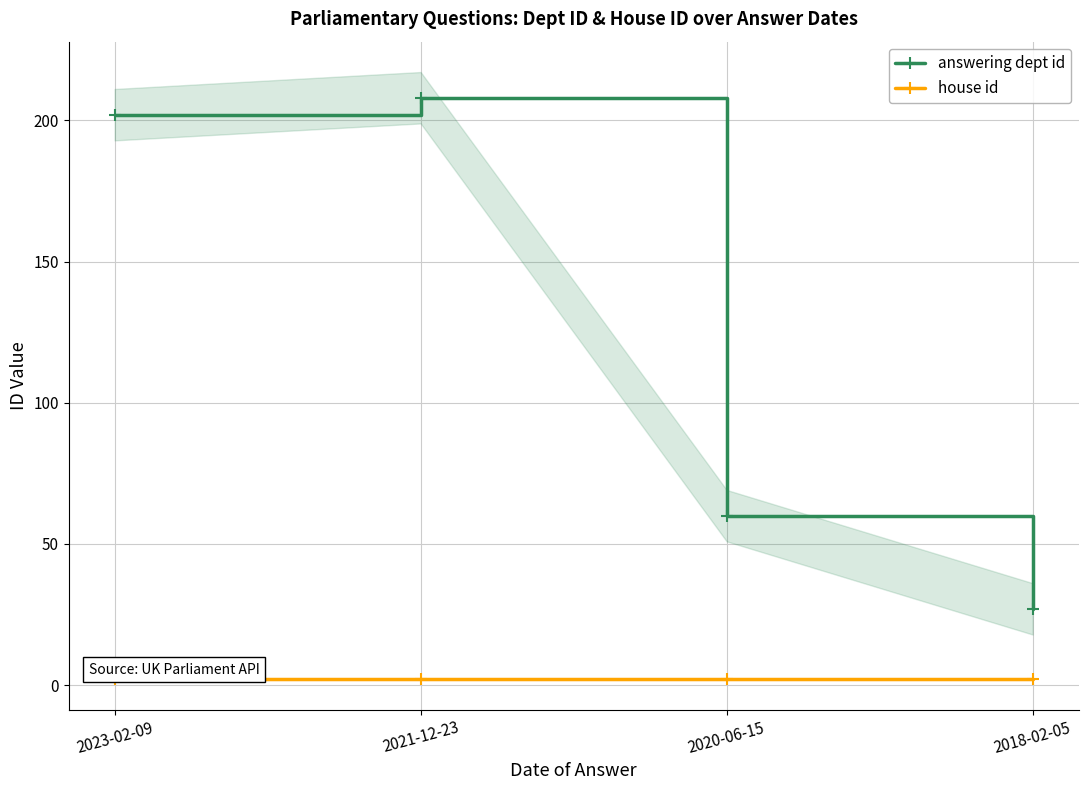

In answering dept id, how many points are higher than both neighbors (excluding endpoints)?

1